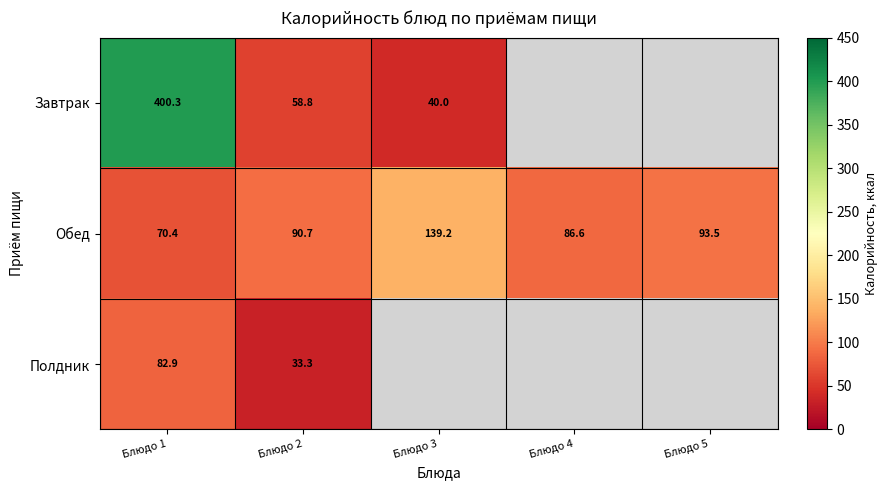

List the series in order of their overall mean, highest first.

Завтрак, Обед, Полдник